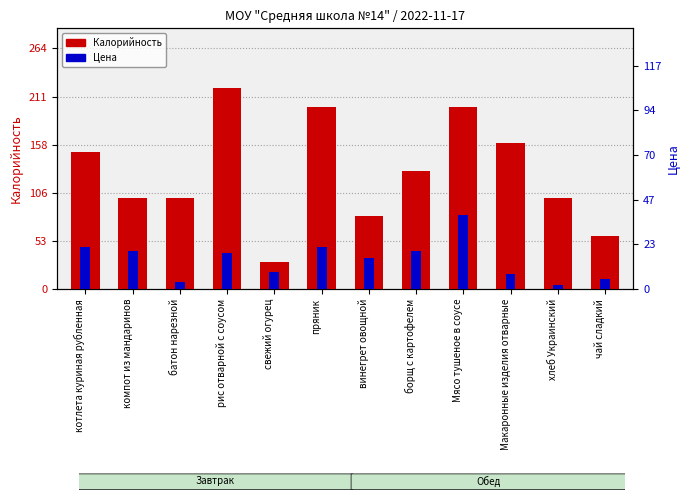

What is the difference between the maximum and minimum values in the Цена series?

37.0